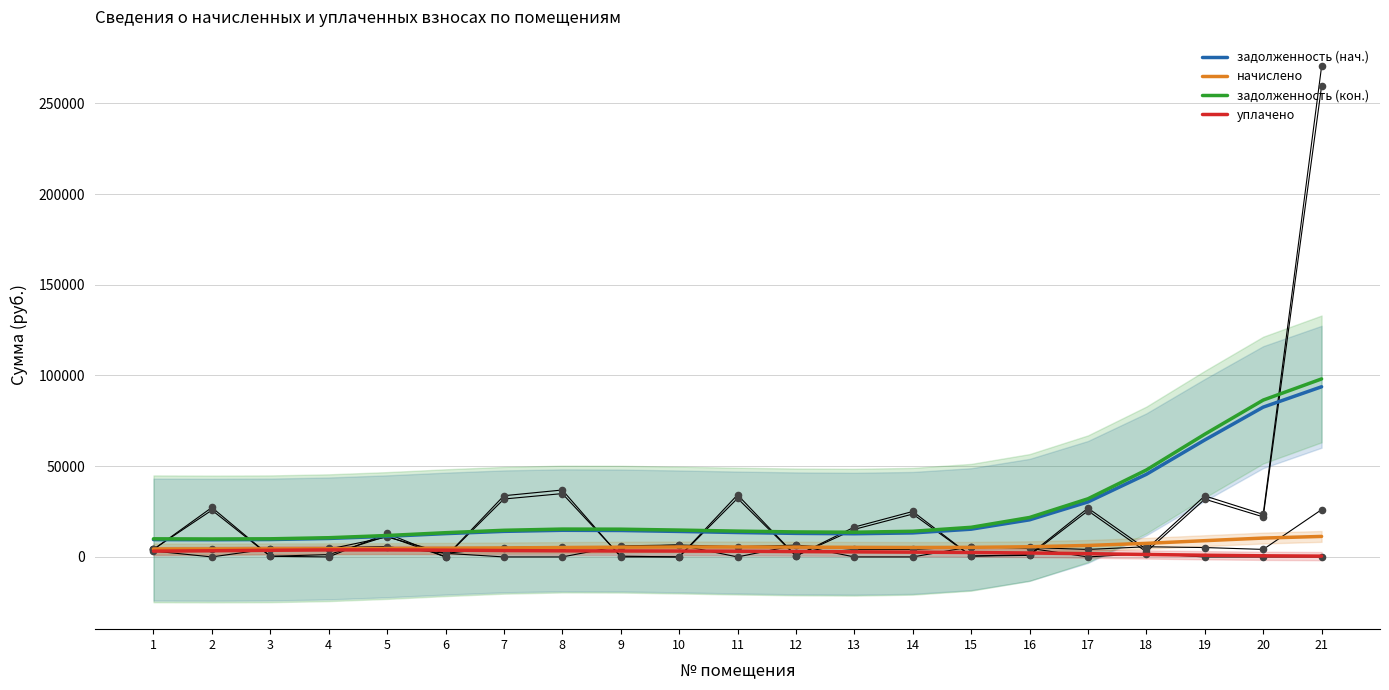

Which series reaches the maximum Y coordinate?

задолженность (кон.)